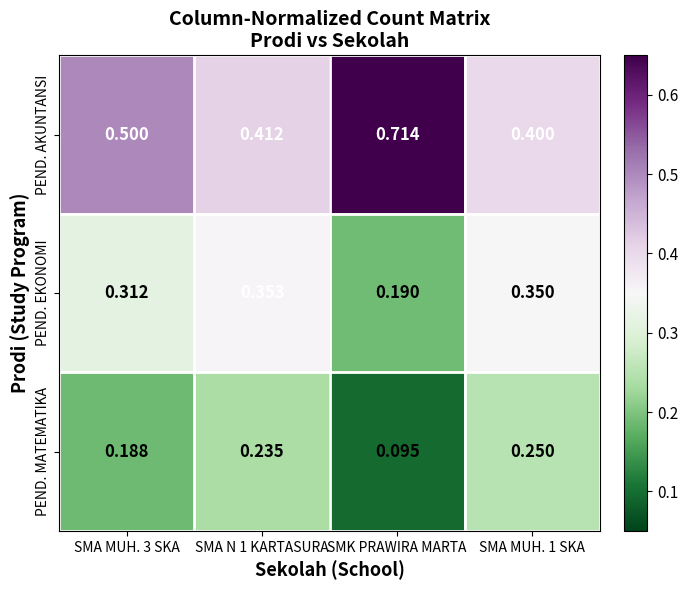

Rank the series by their maximum value, from highest to lowest.

PEND. AKUNTANSI, PEND. EKONOMI, PEND. MATEMATIKA